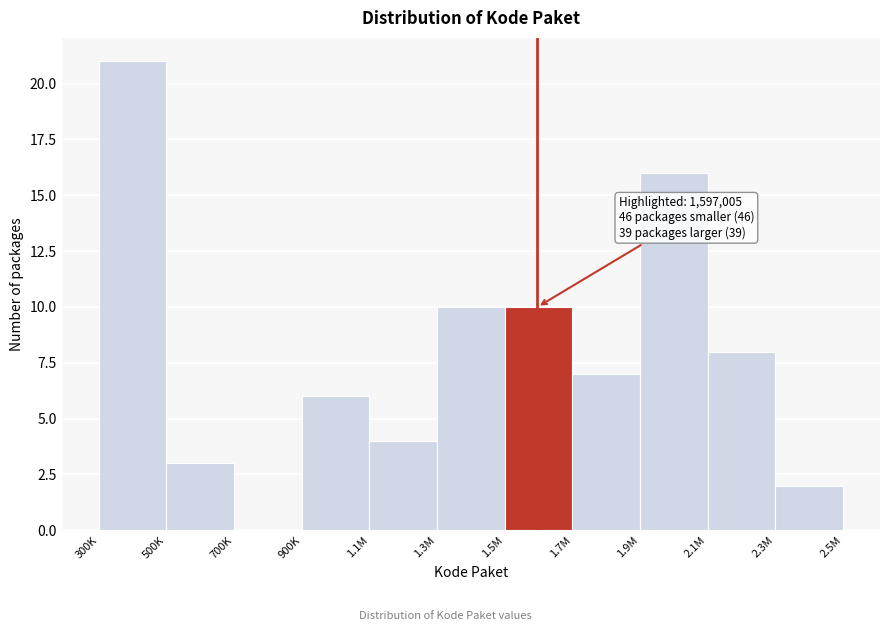

Reading right to left, extract all data points from this chart.

2.3M=2	2.1M=8	1.9M=16	1.7M=7	1.5M=10	1.3M=10	1.1M=4	900K=6	700K=0	500K=3	300K=21